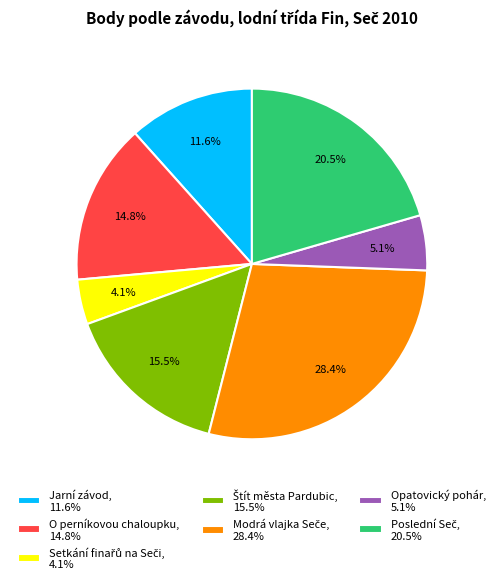

What percentage is NOT represented by Opatovický pohár, 5.1%?

94.9%